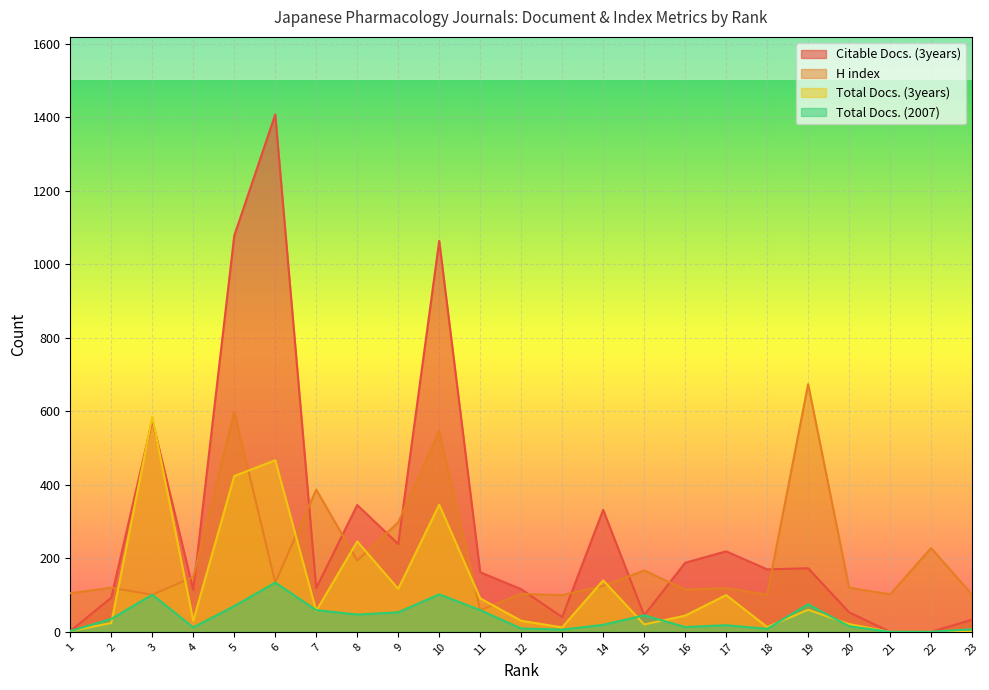

Count the number of categories in the chart.

23